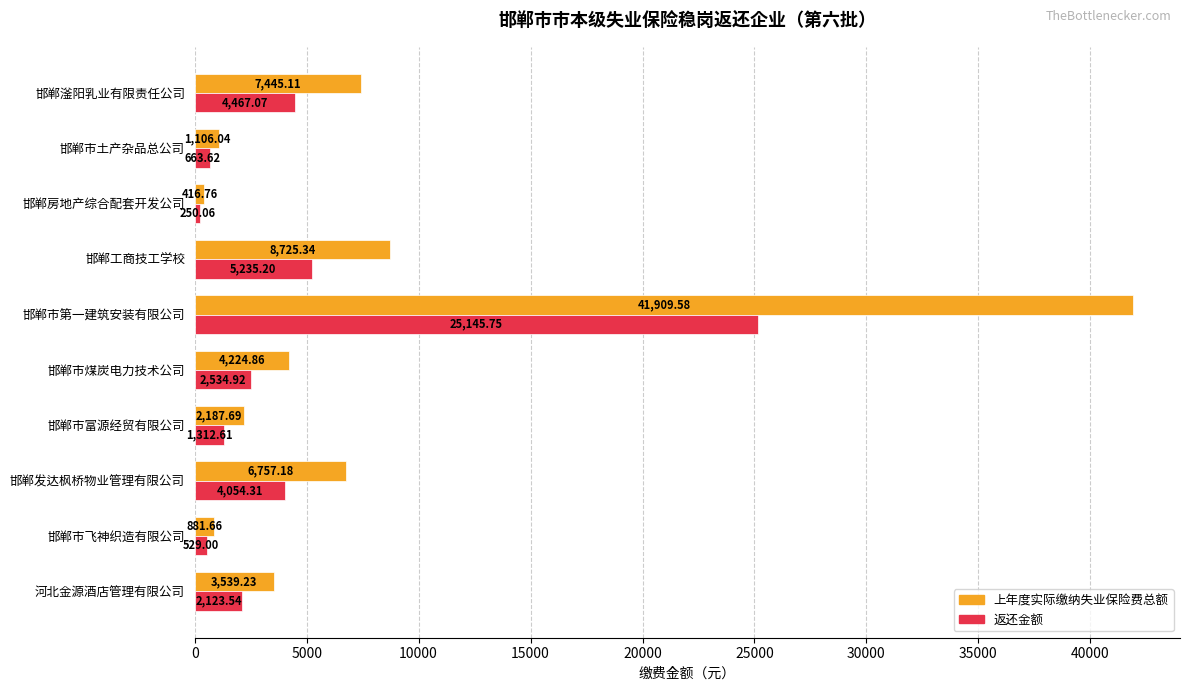

How many series are shown in this chart?

2